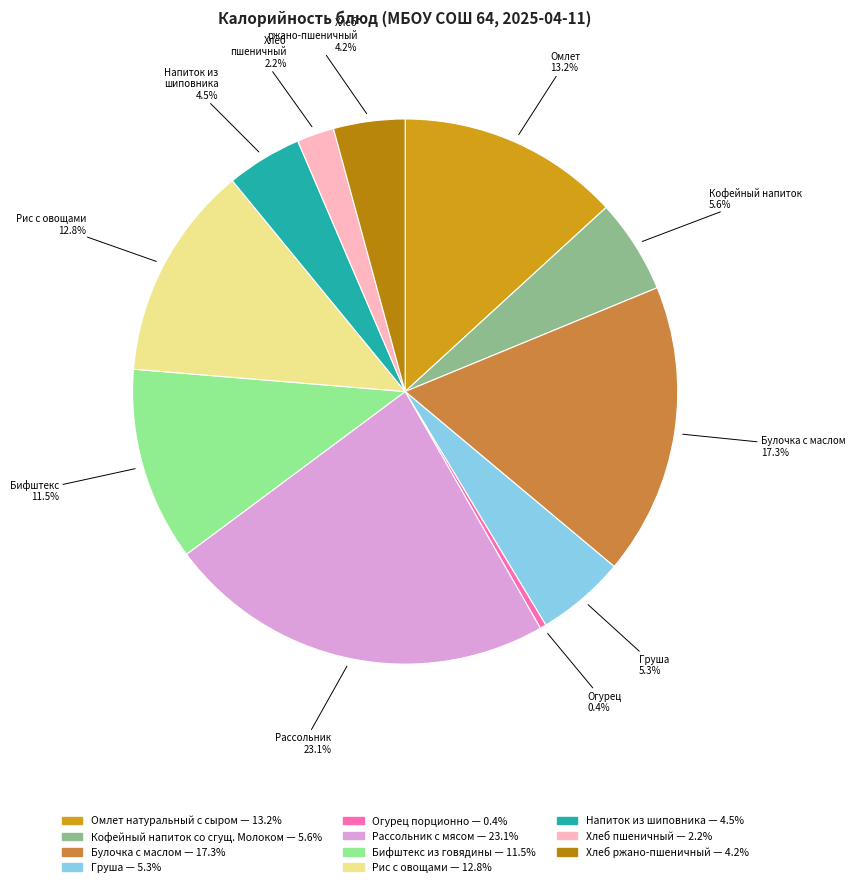

Is there any slice that represents more than half of the pie?

No